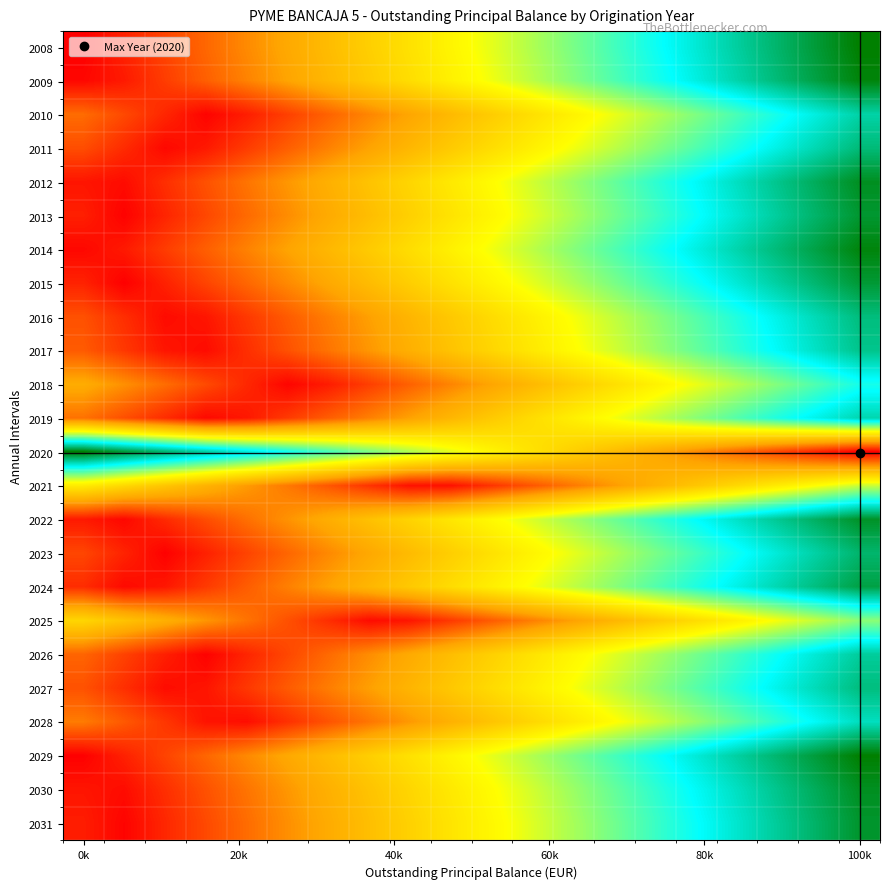

At which category is the sum across all series the highest?

100k